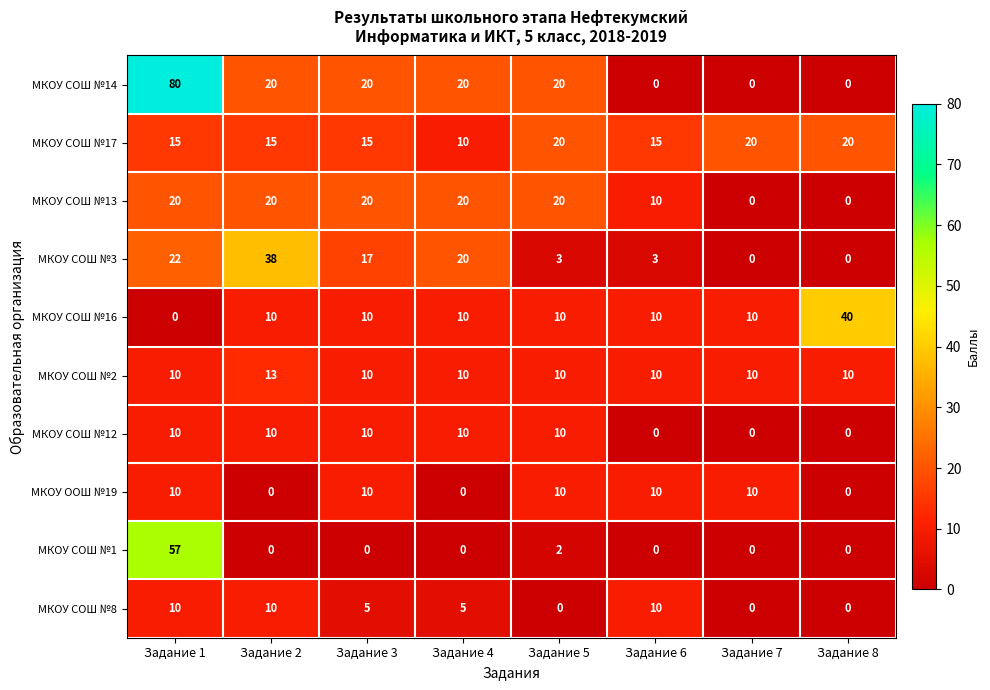

What is the sum of the МКОУ СОШ №17 values at Задание 2 and Задание 1?

30